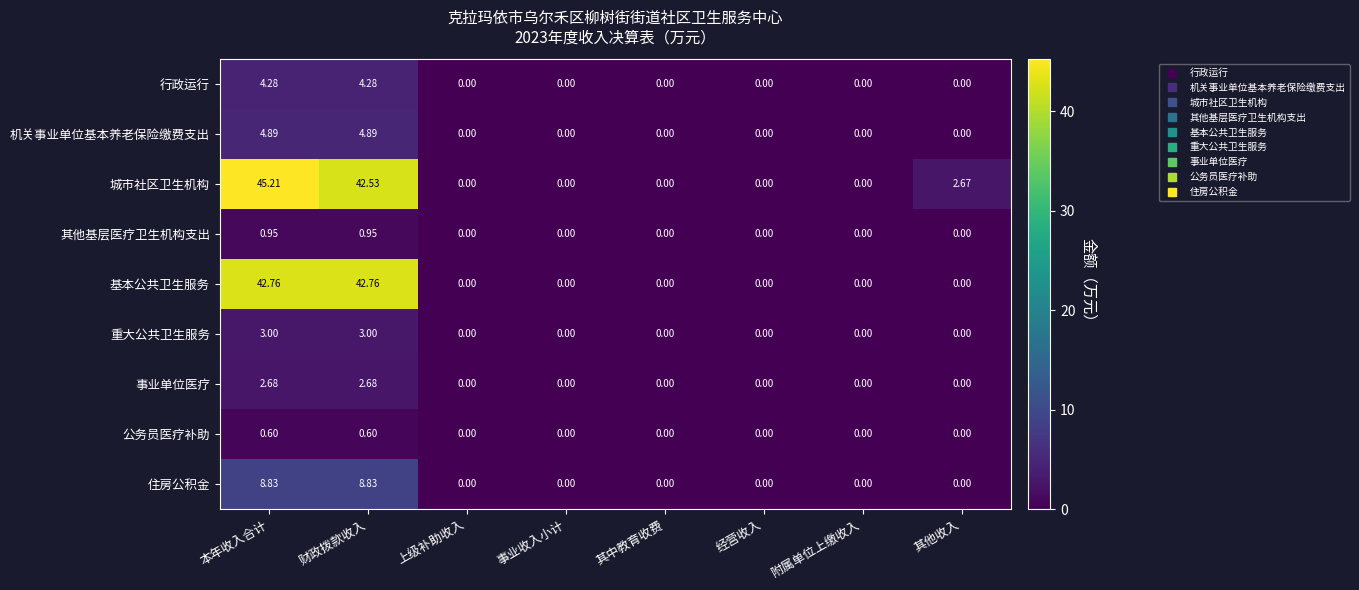

At which category is the sum across all series the highest?

本年收入合计